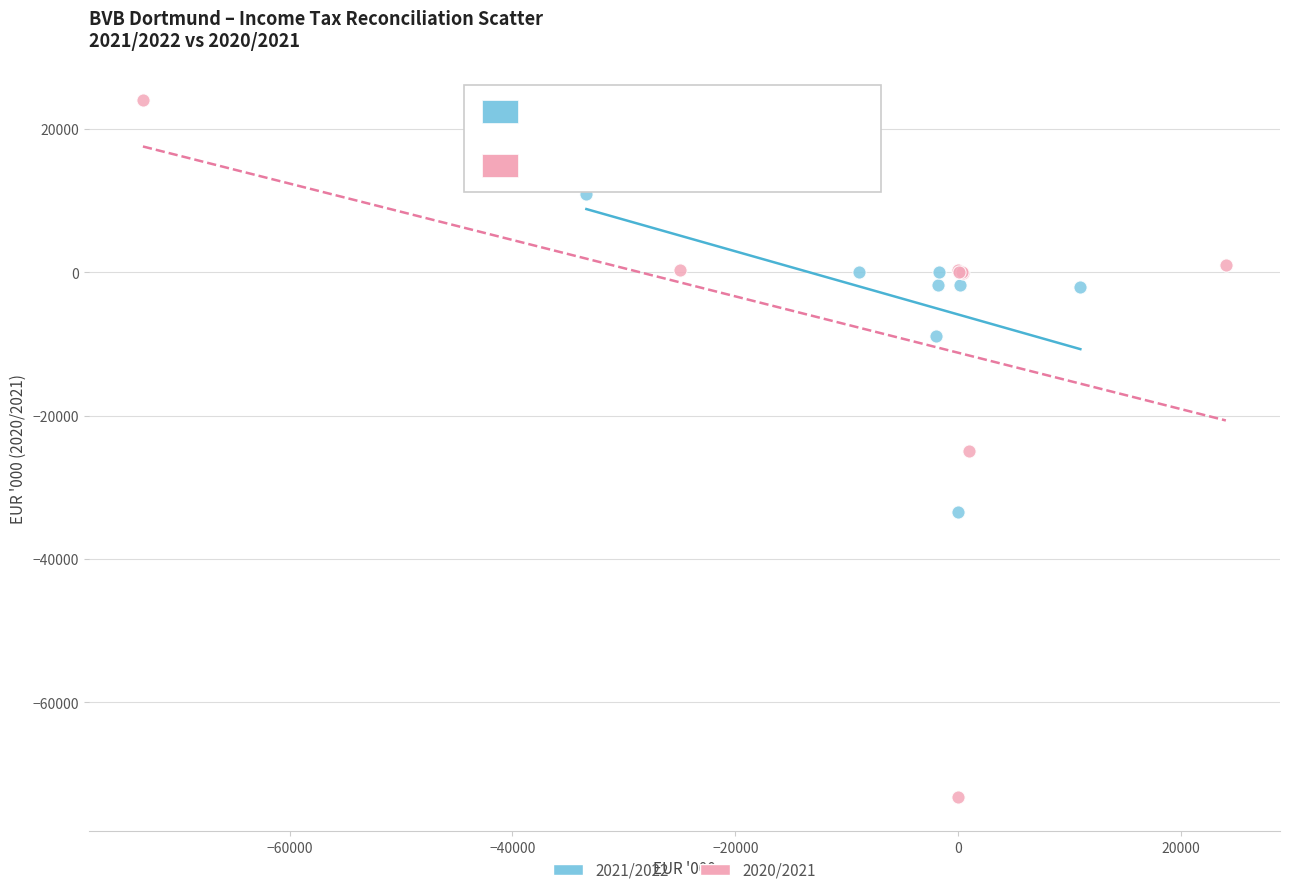

What are all the series names shown in the legend?

2021/2022, 2020/2021